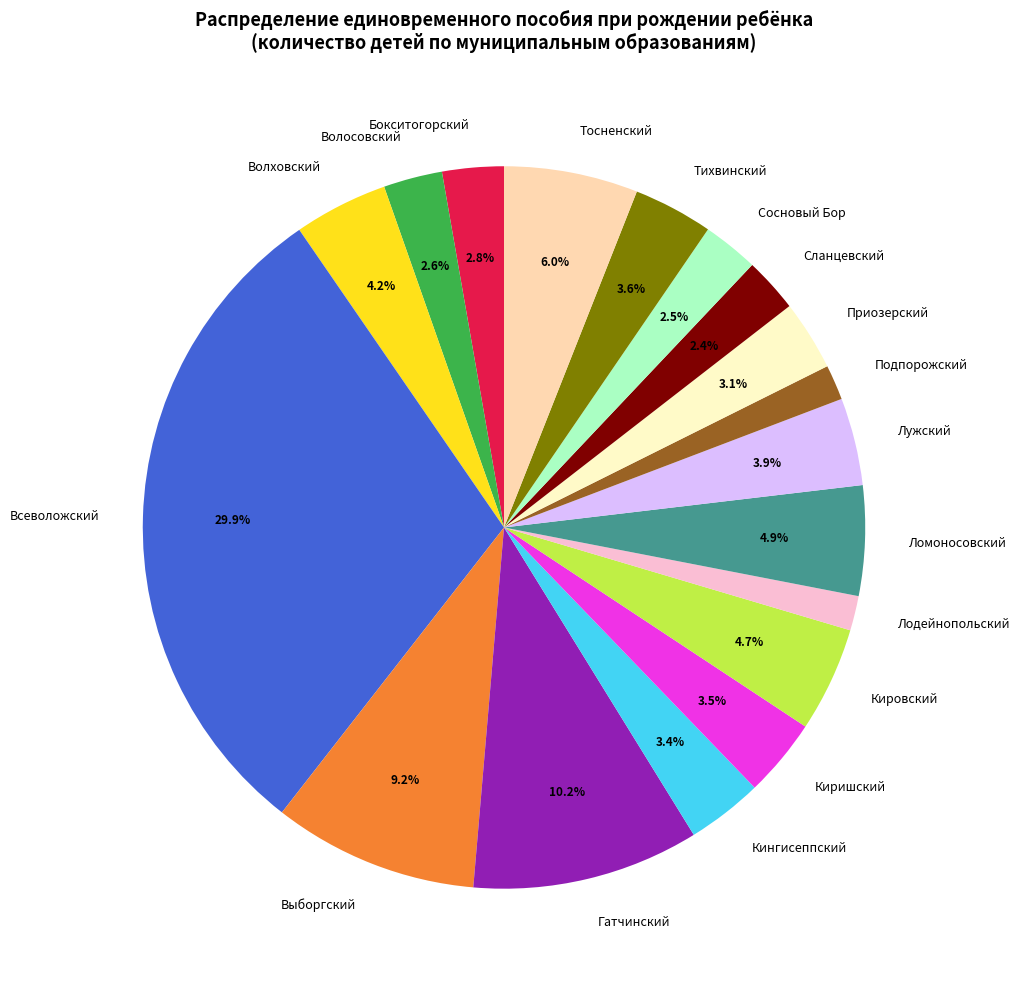

Which category has the biggest portion of the pie?

Всеволожский